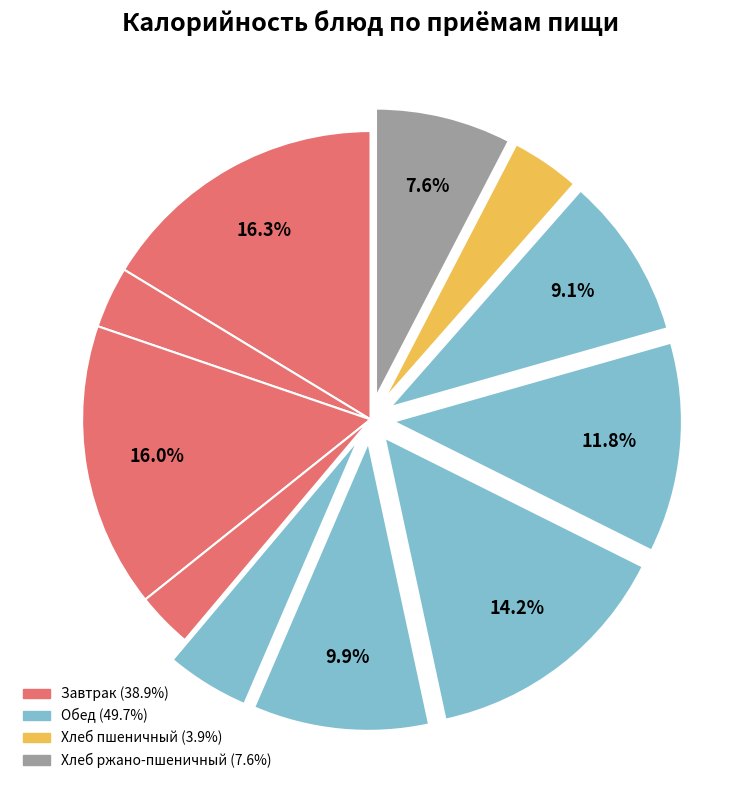

To the nearest percent, what is the difference between the largest and smallest slice percentages?

13%